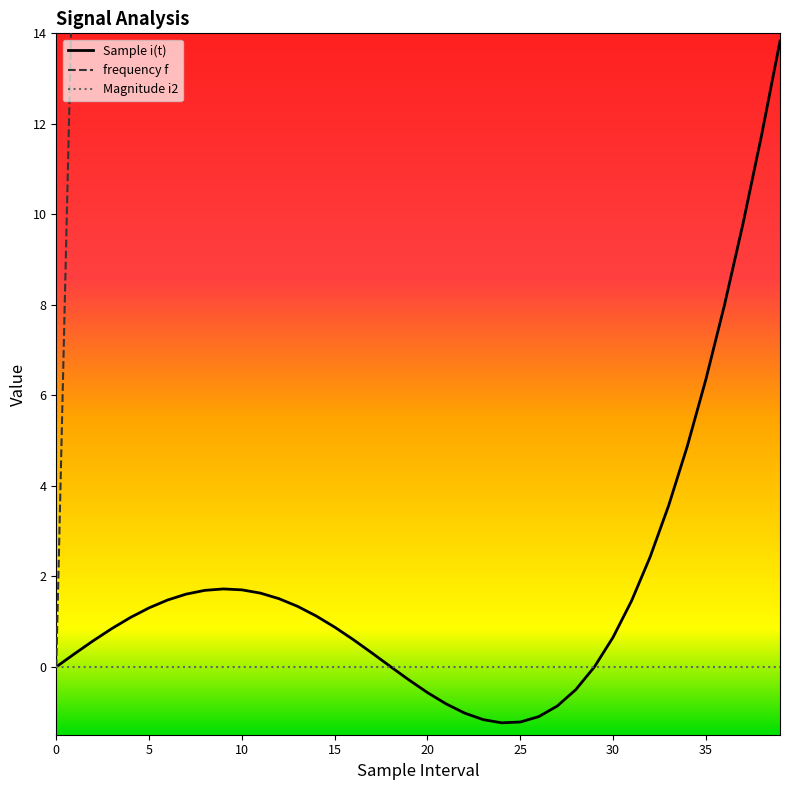

What are all the series names shown in the legend?

Sample i(t), frequency f, Magnitude i2